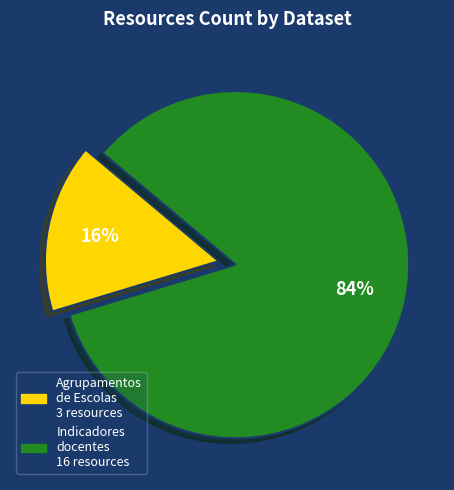

To the nearest percent, what is the difference between the largest and smallest slice percentages?

68%